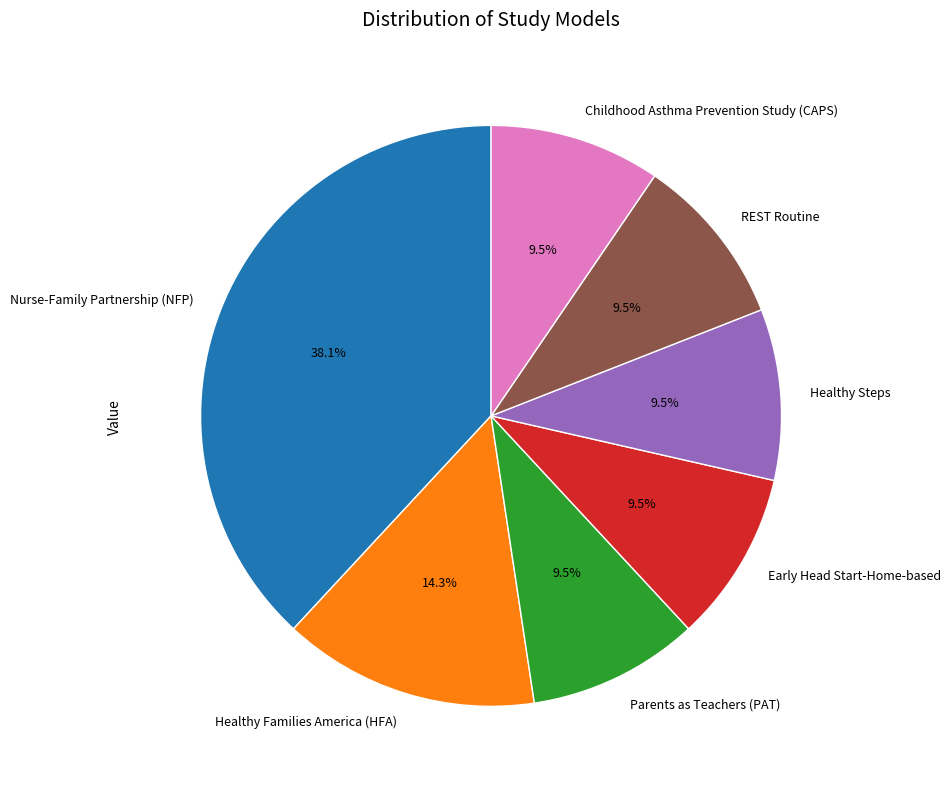

Which category has the biggest portion of the pie?

Nurse-Family Partnership (NFP)